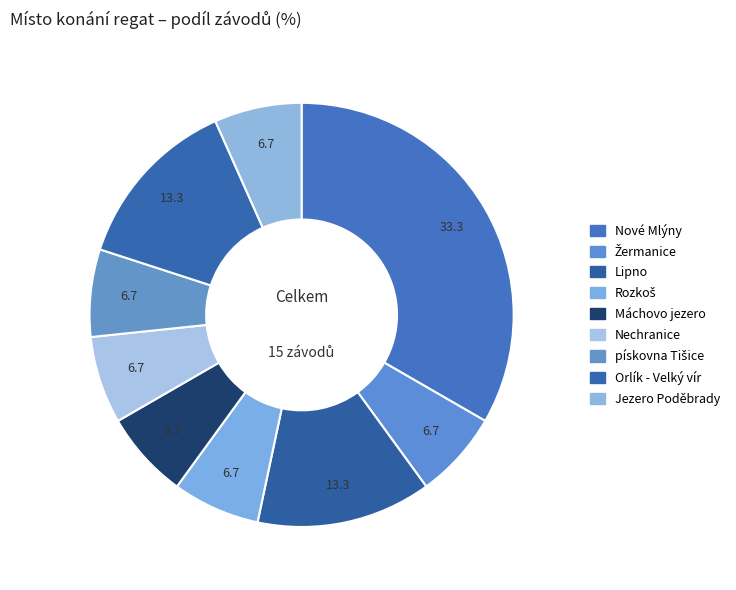

To the nearest percent, what is the difference between the Orlík - Velký vír and Nechranice slice percentages?

7%